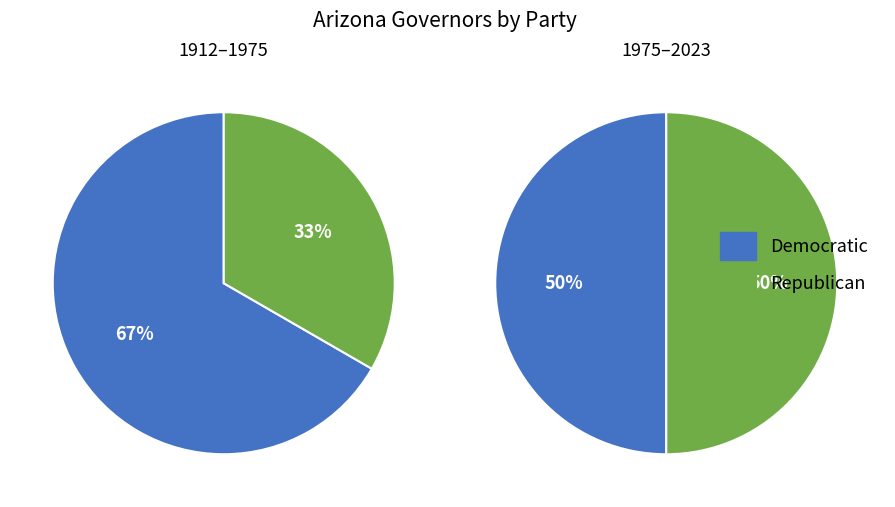

To the nearest percent, what is the combined percentage of Democratic and Republican?

100%